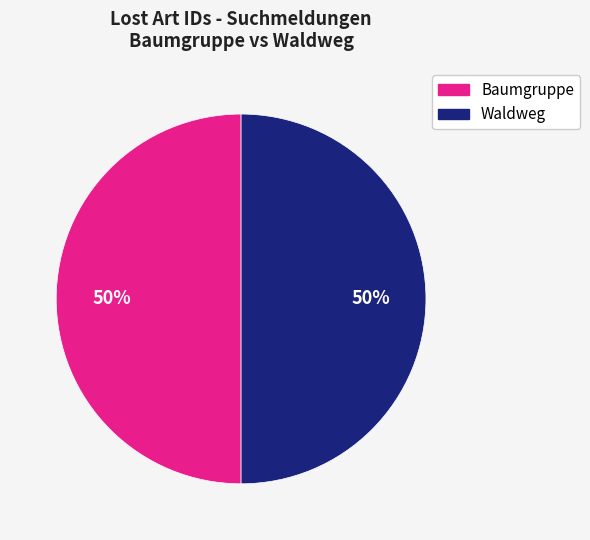

Approximately how many times larger is the value at Baumgruppe compared to Waldweg?

1.0